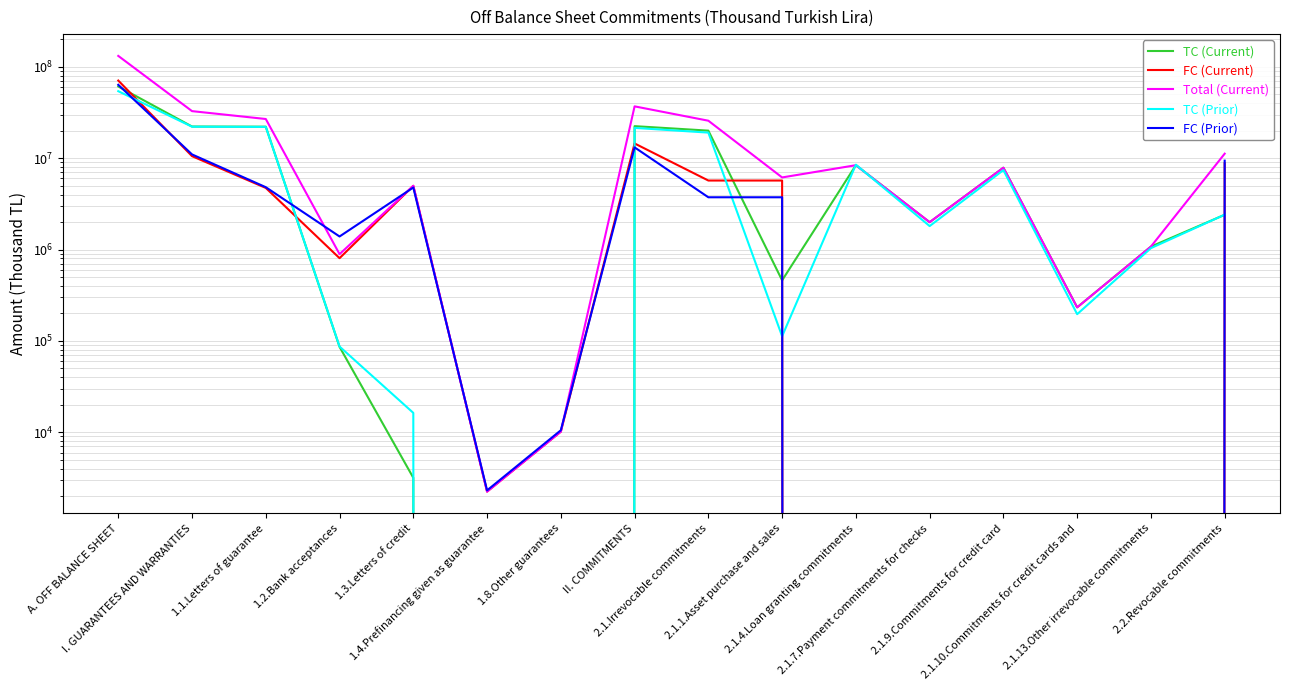

What are all the series names shown in the legend?

TC (Current), FC (Current), Total (Current), TC (Prior), FC (Prior)